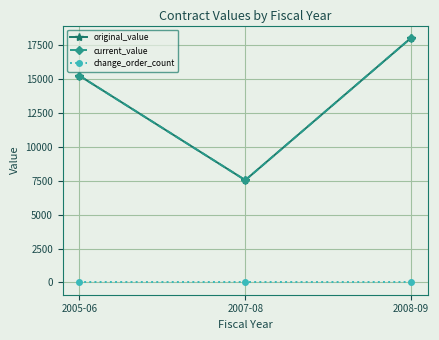

Reading left to right, list all the values displayed in this chart.

original_value: 2005-06=15212.4	2007-08=7528.0	2008-09=18000.0
current_value: 2005-06=15212.4	2007-08=7528.0	2008-09=18000.0
change_order_count: 2005-06=0.0	2007-08=0.0	2008-09=0.0